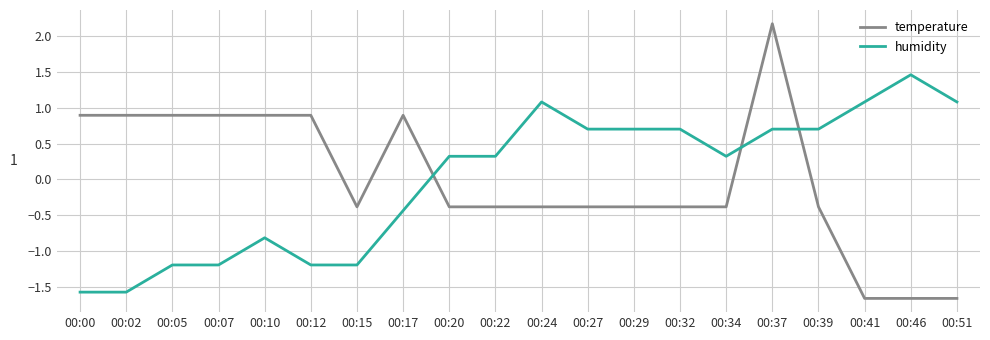

At how many categories does at least one series exceed 0?

19